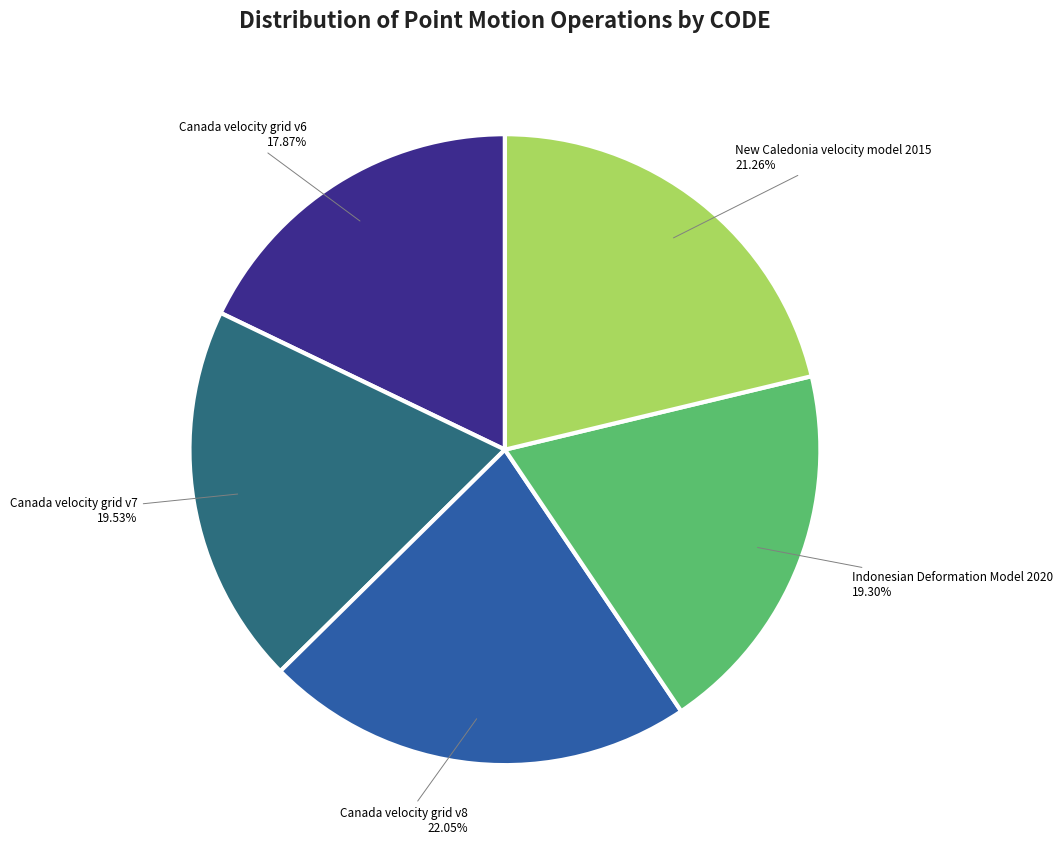

Is there any slice that represents more than half of the pie?

No